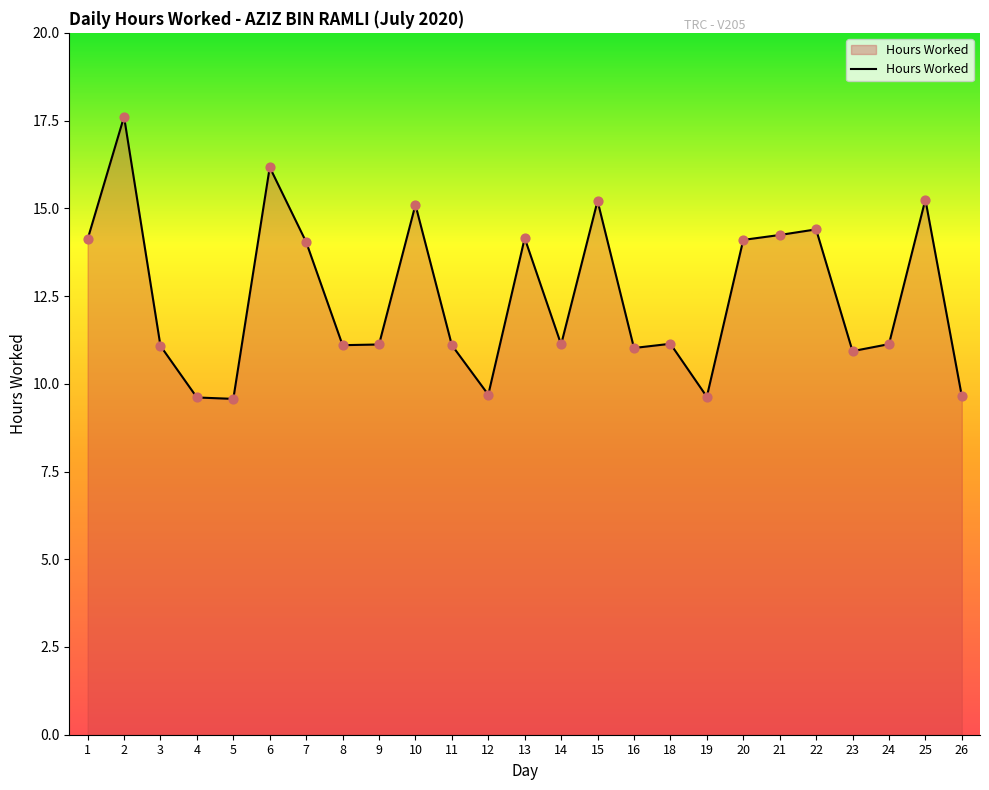

Between 2 and 14, which is larger?

2